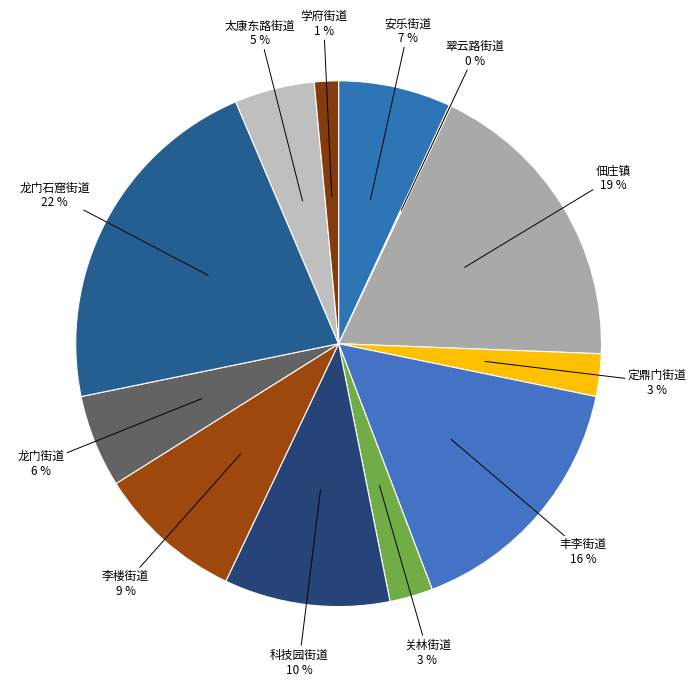

Which category has the biggest portion of the pie?

龙门石窟街道